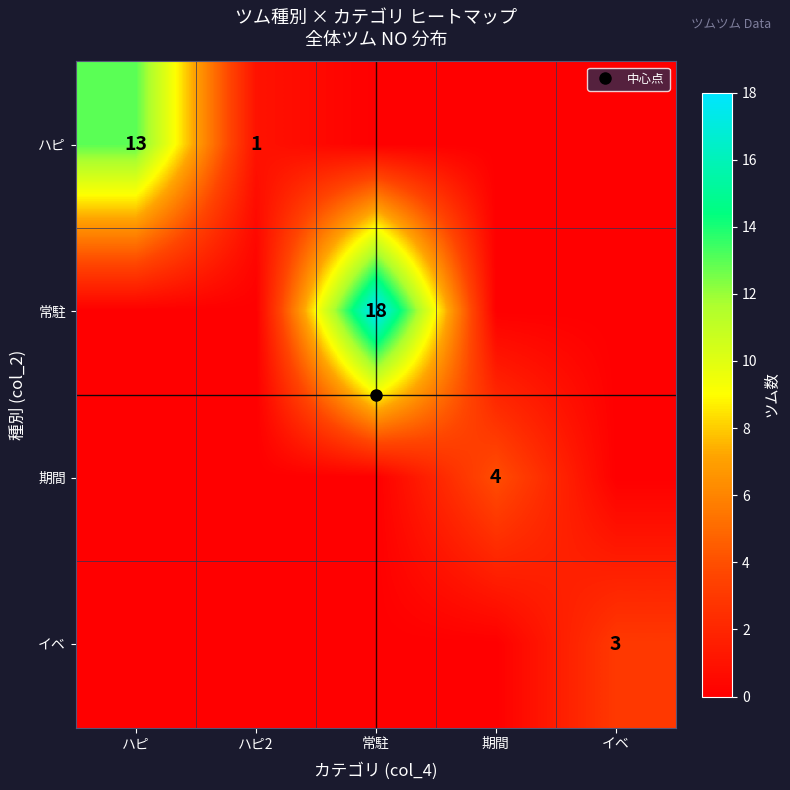

What is the spread (max minus min) of values at ハピ?

13